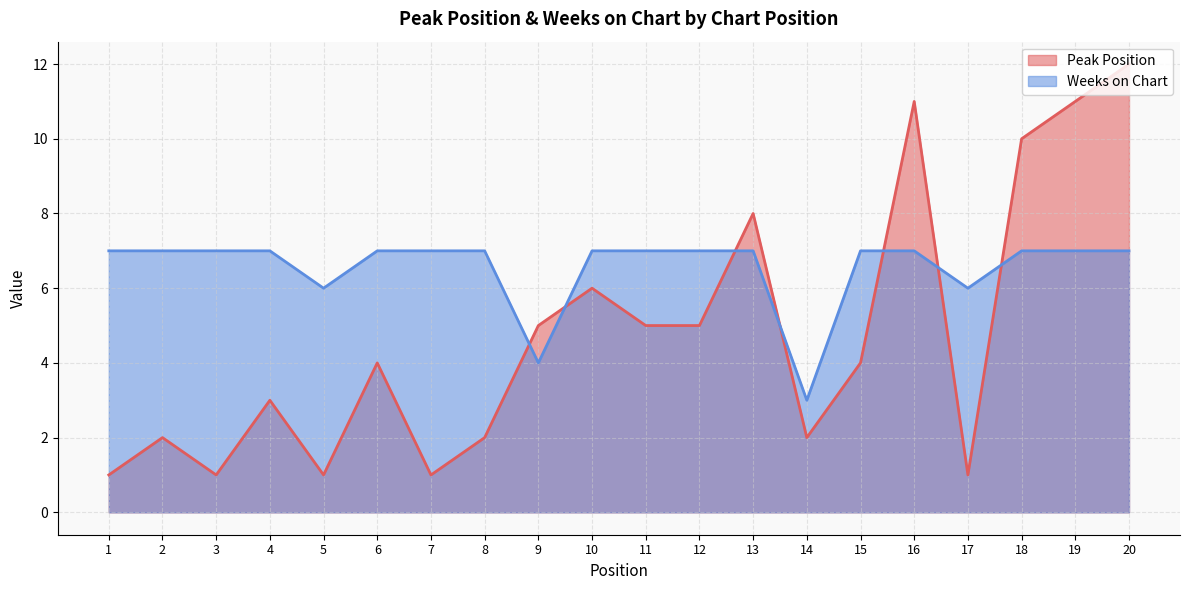

Which series changed the most between 3 and 11?

Peak Position